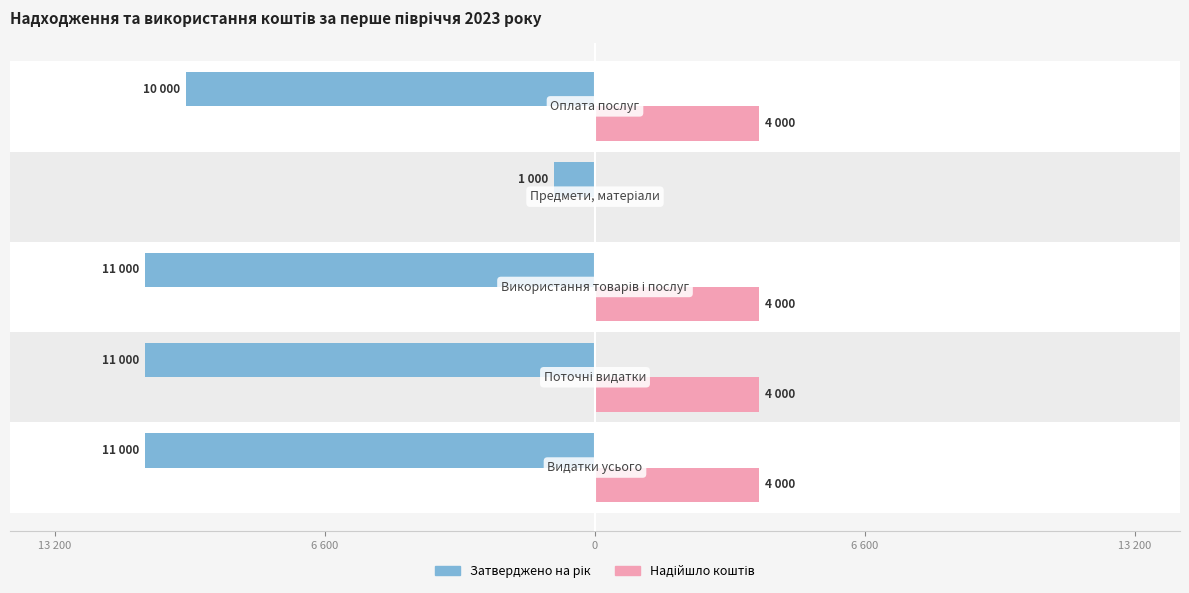

Count the Затверджено на рік values in the range -11000 to -10000.

4